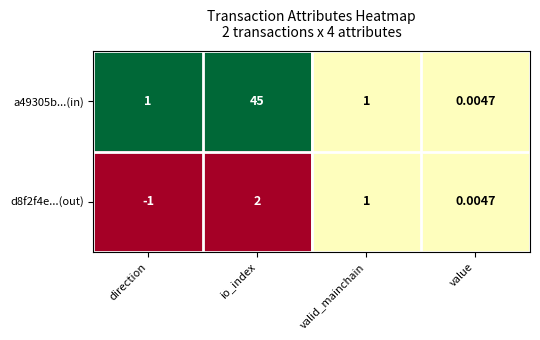

Which category has the lowest value across all series?

direction